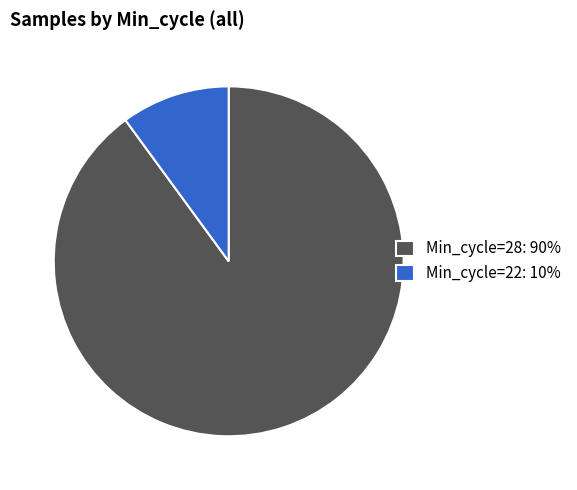

Does Min_cycle=28: 90% represent more than half of the total?

Yes